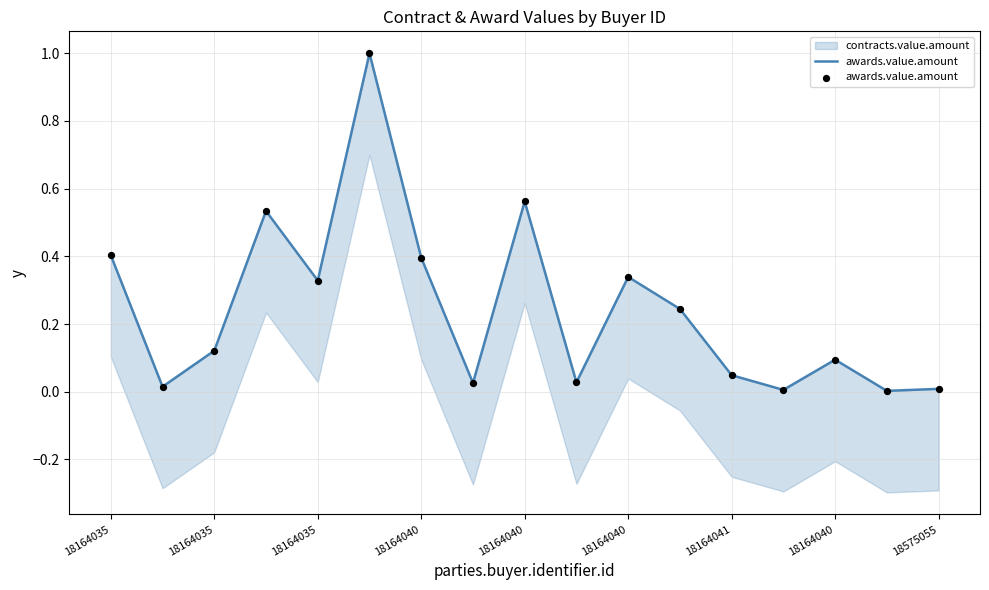

Between 18164035 and 13, which is larger?

18164035